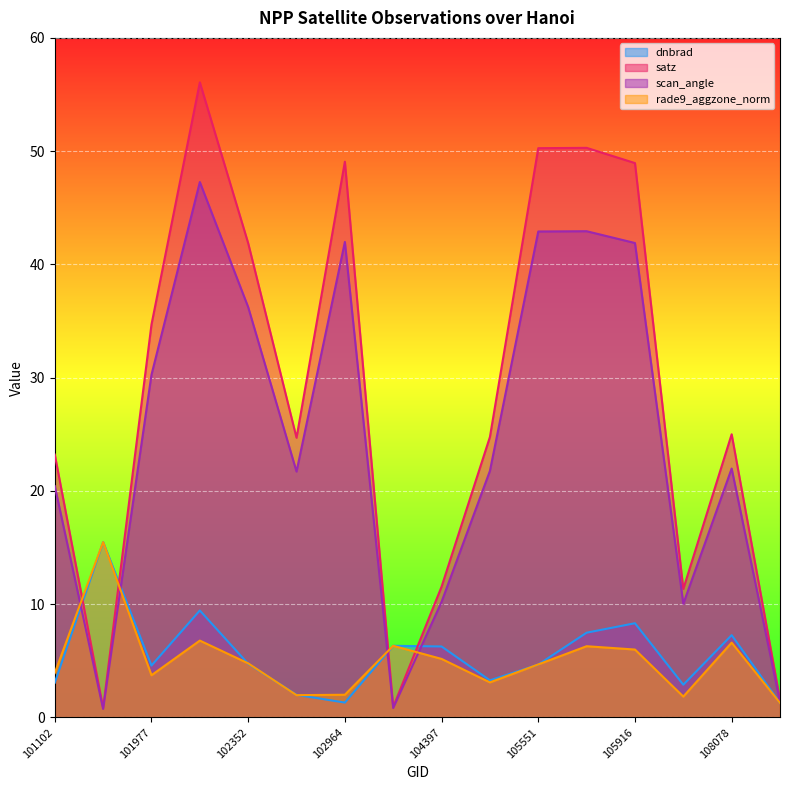

What is the sum of all dnbrad values?

88.2